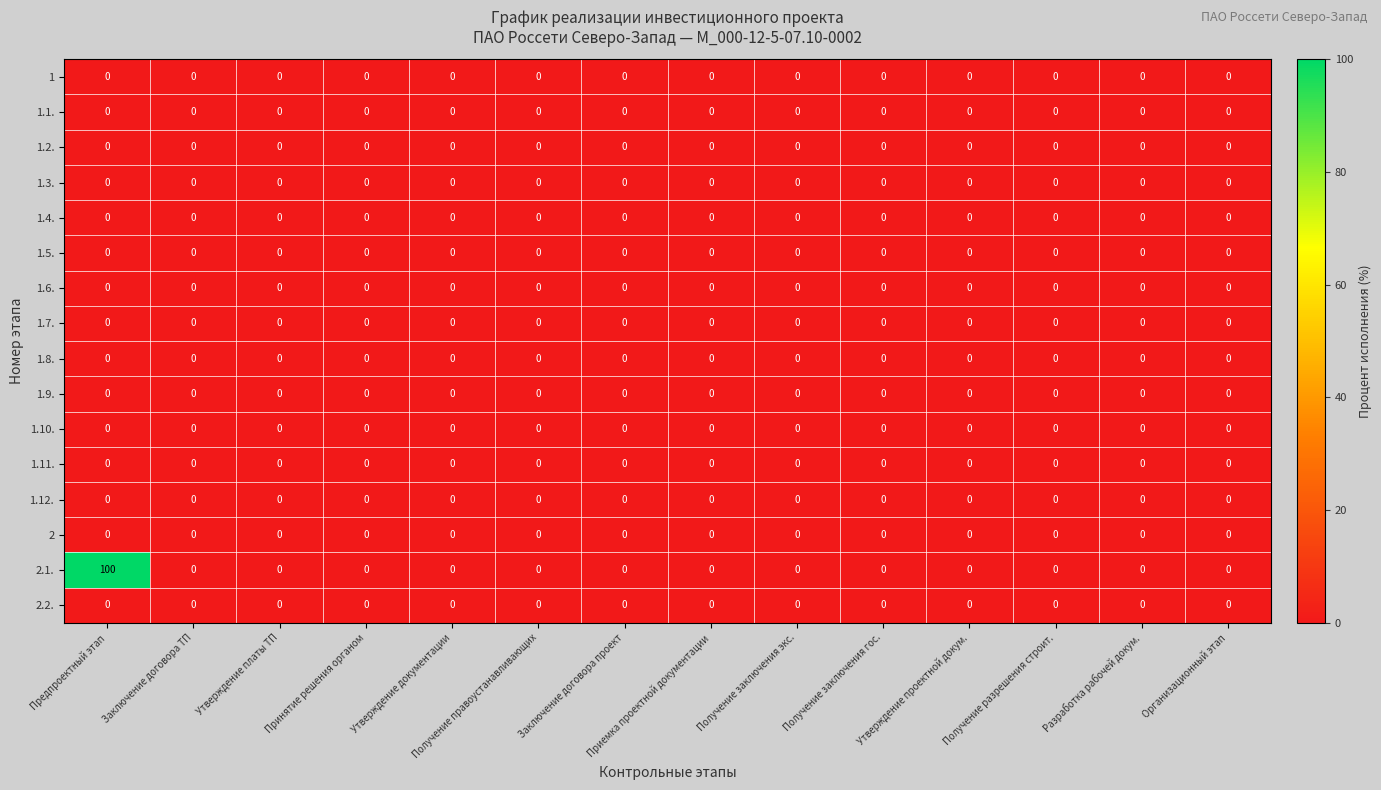

True or false: 1.8. has a value of 0 at Утверждение документации.

True